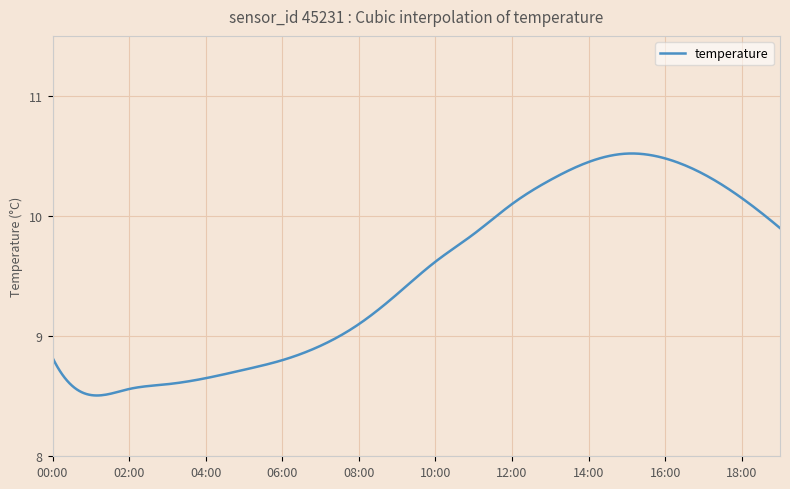

How many interior local peaks (higher than both neighbors) does the data have?

1